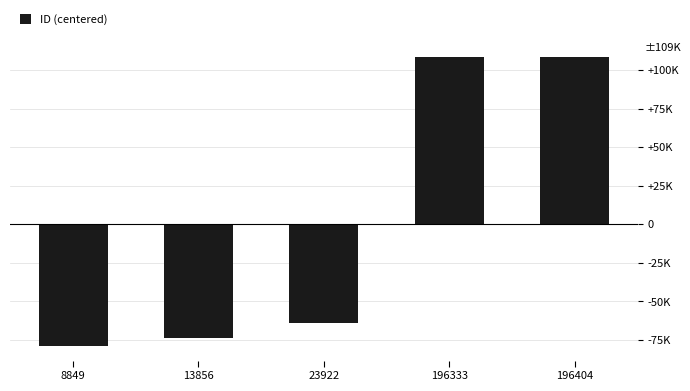

Reading left to right, list all the values displayed in this chart.

8849=-79023.8	13856=-74016.8	23922=-63950.8	196333=108460.2	196404=108531.2